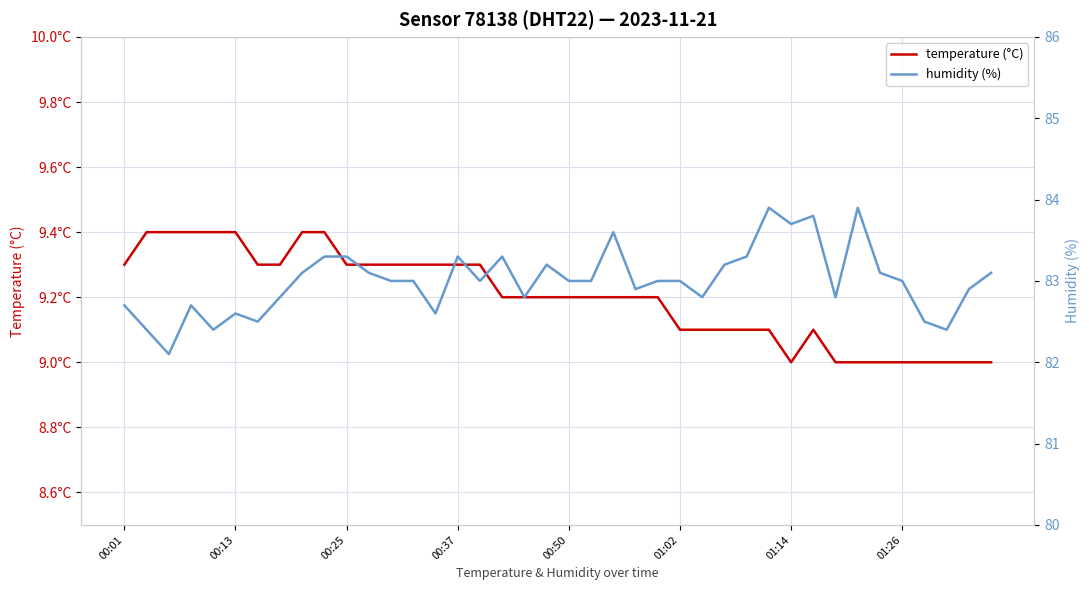

Reading left to right, transcribe all the data shown in this chart.

temperature (°C): 9.3	9.4	9.4	9.4	9.4	9.4	9.3	9.3	9.4	9.4	9.3	9.3	9.3	9.3	9.3	9.3	9.3	9.2	9.2	9.2	9.2	9.2	9.2	9.2	9.2	9.1	9.1	9.1	9.1	9.1	9.0	9.1	9.0	9.0	9.0	9.0	9.0	9.0	9.0	9.0
humidity (%): 82.7	82.4	82.1	82.7	82.4	82.6	82.5	82.8	83.1	83.3	83.3	83.1	83.0	83.0	82.6	83.3	83.0	83.3	82.8	83.2	83.0	83.0	83.6	82.9	83.0	83.0	82.8	83.2	83.3	83.9	83.7	83.8	82.8	83.9	83.1	83.0	82.5	82.4	82.9	83.1